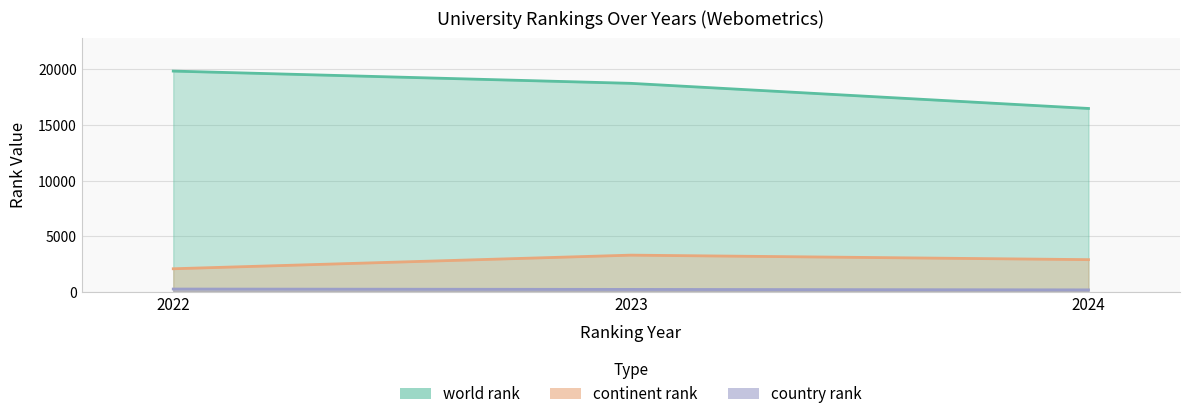

What are all the series names shown in the legend?

world rank, continent rank, country rank